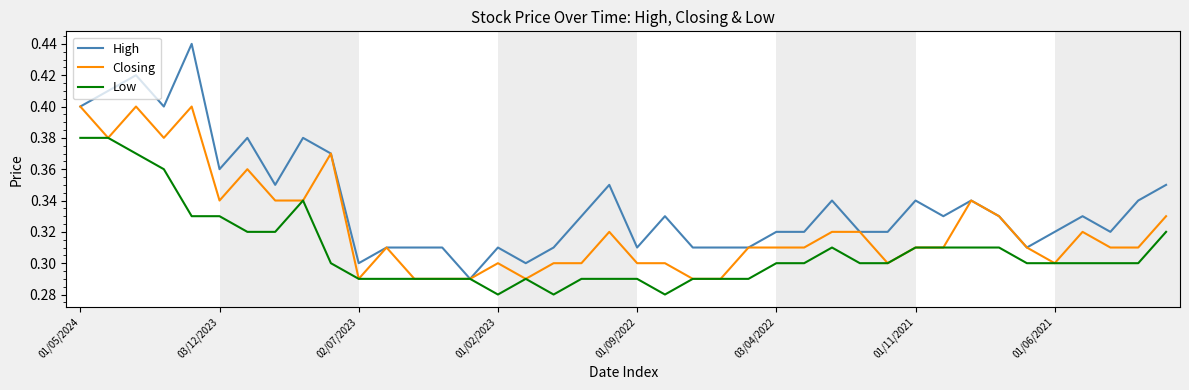

Which series has the largest total across all categories?

High